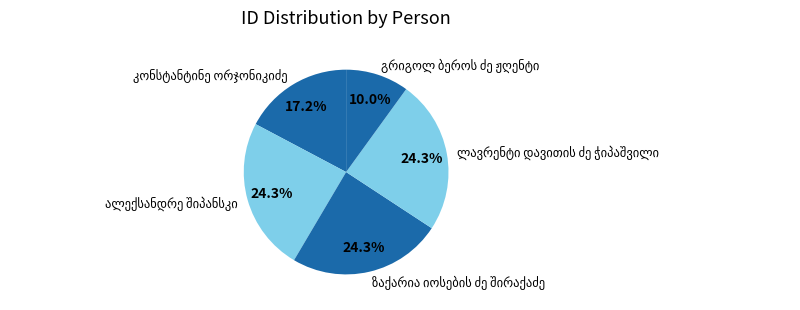

Is there a majority slice in this chart?

No